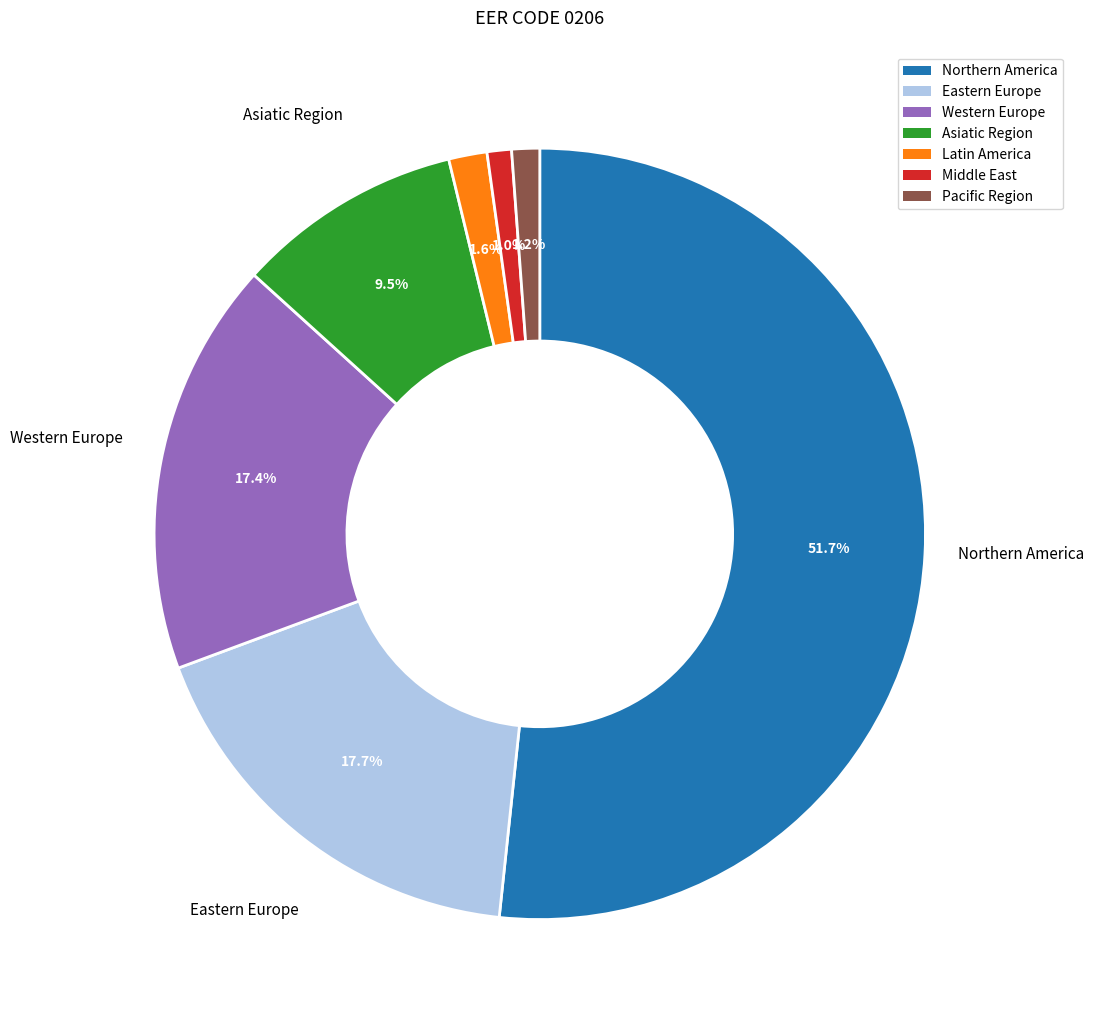

Is Northern America the majority of the pie?

Yes